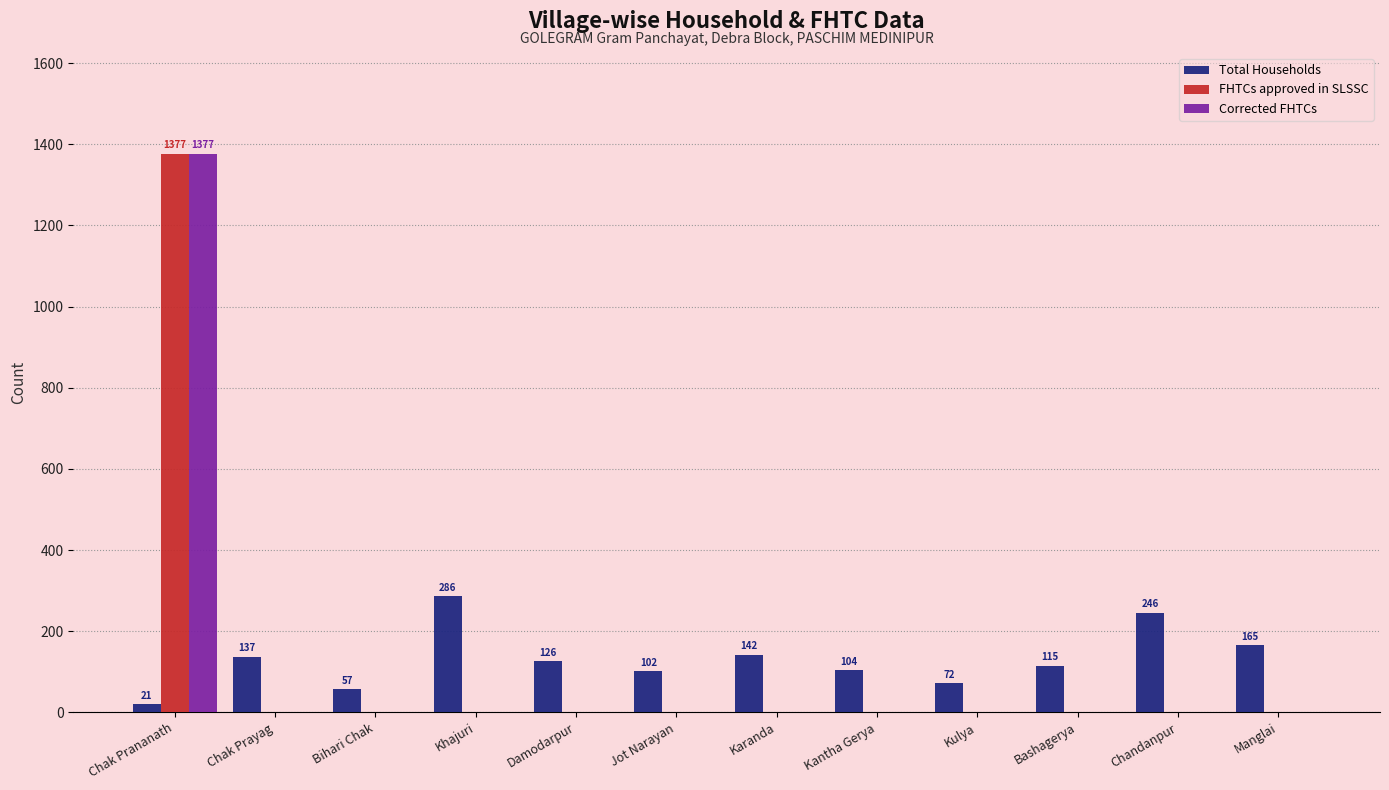

Which category has the highest value across all series?

Chak Prananath